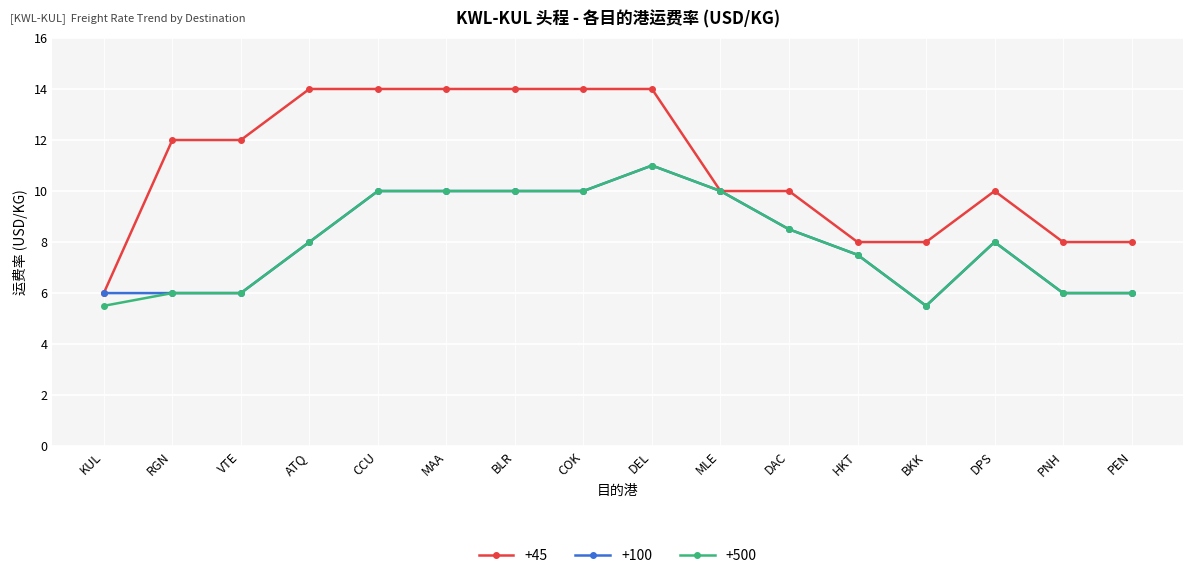

Is the value of +100 at HKT greater than the value of +45 at ATQ?

No